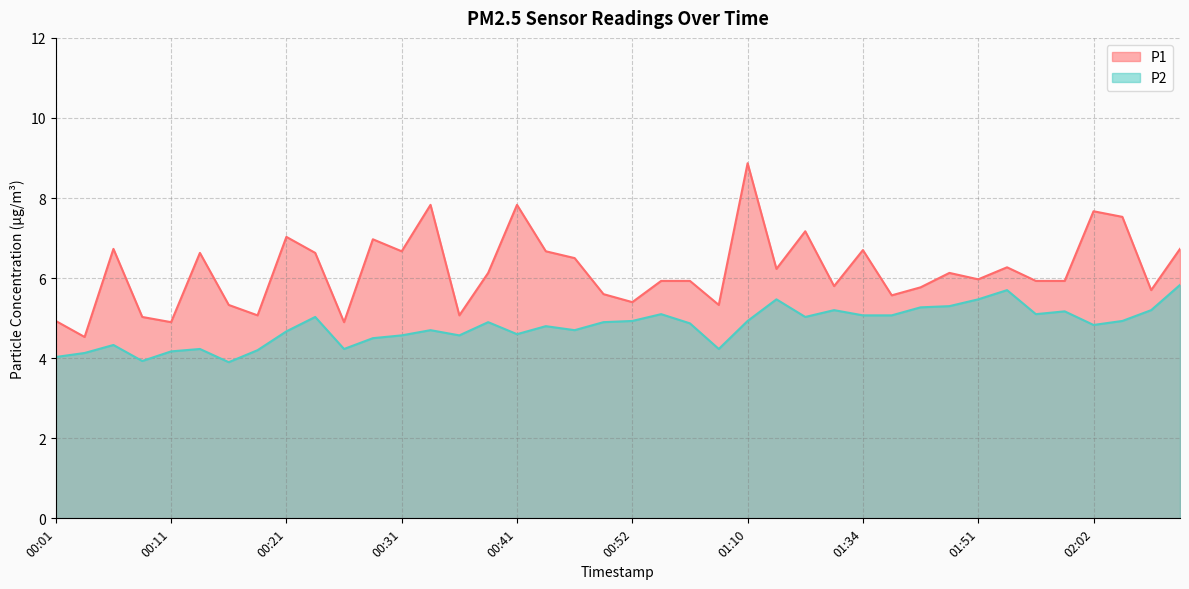

Reading left to right, transcribe all the data shown in this chart.

P1: 4.9	4.5	6.7	5.0	4.9	6.6	5.3	5.1	7.0	6.6	4.9	7.0	6.7	7.8	5.1	6.1	7.8	6.7	6.5	5.6	5.4	5.9	5.9	5.3	8.9	6.2	7.2	5.8	6.7	5.6	5.8	6.1	6.0	6.3	5.9	5.9	7.7	7.5	5.7	6.7
P2: 4.0	4.1	4.3	3.9	4.2	4.2	3.9	4.2	4.7	5.0	4.2	4.5	4.6	4.7	4.6	4.9	4.6	4.8	4.7	4.9	4.9	5.1	4.9	4.2	4.9	5.5	5.0	5.2	5.1	5.1	5.3	5.3	5.5	5.7	5.1	5.2	4.8	4.9	5.2	5.8